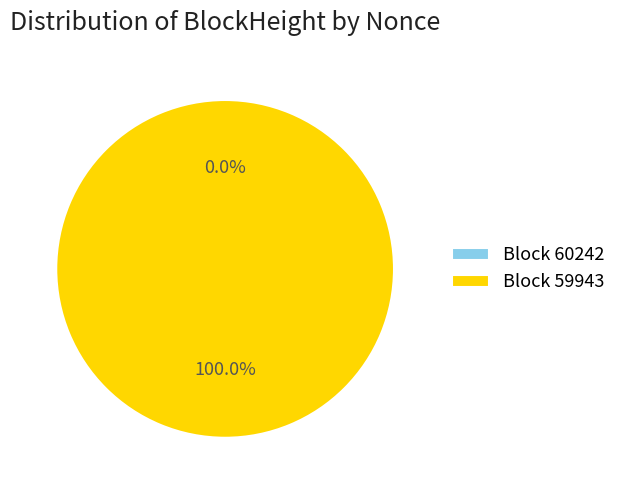

True or false: 59943 accounts for 100% of the total.

True